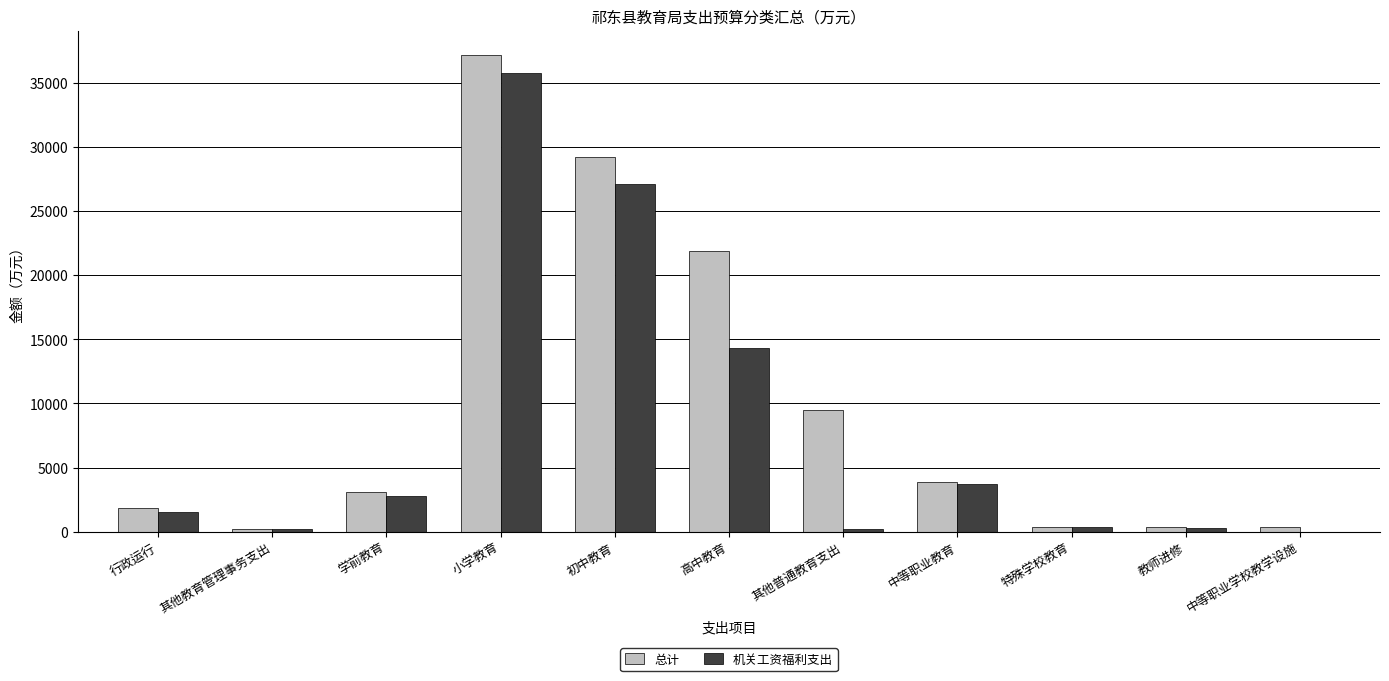

Is it true that 总计 equals 9470.6 at 其他普通教育支出?

True